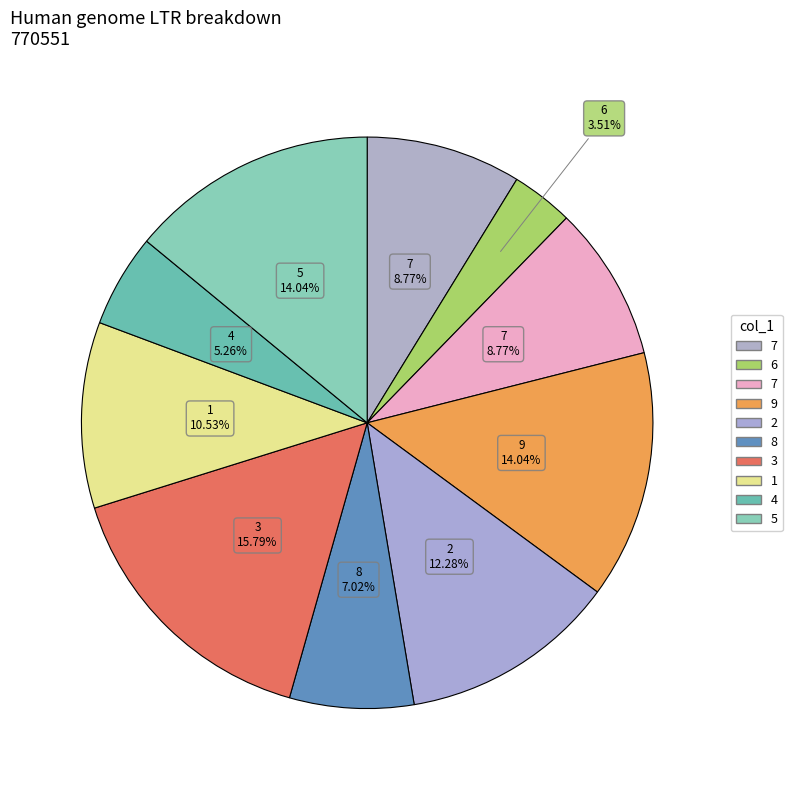

How many slices are in this pie chart?

10